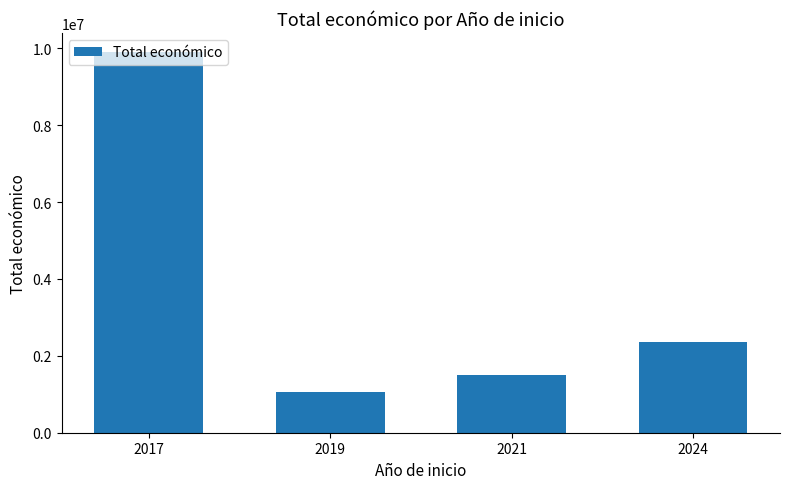

Are the bars grouped side by side (vs. stacked)?

No